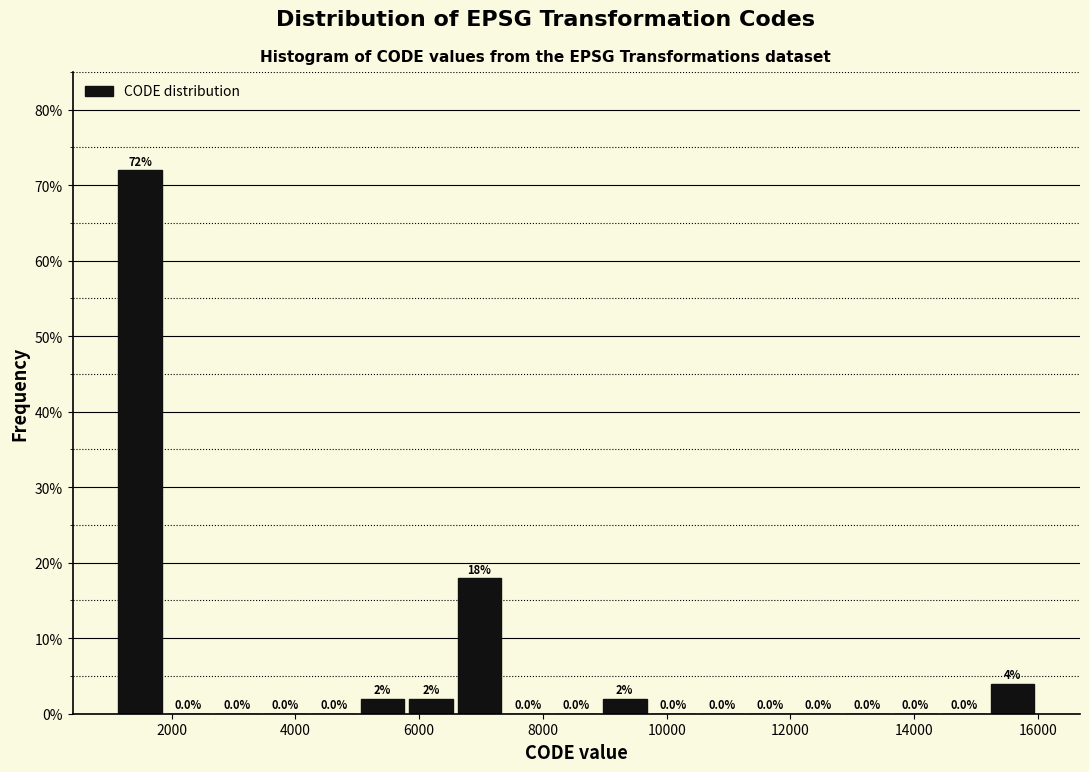

Read against the x-axis, roughly where is the centre of the tallest bar?

1400